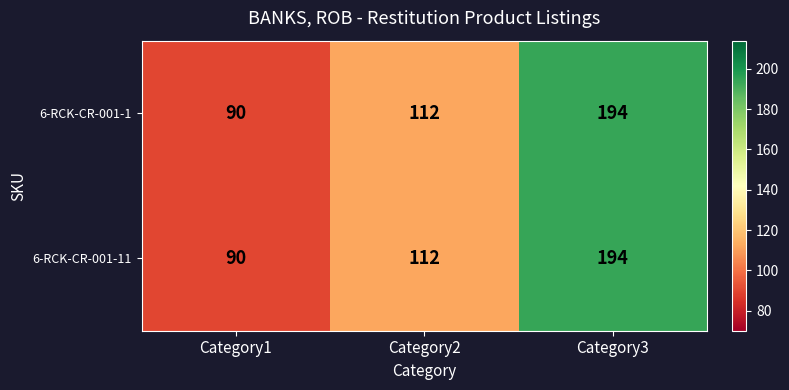

The 6-RCK-CR-001-11 series shows 64 at Category2. True or false?

False